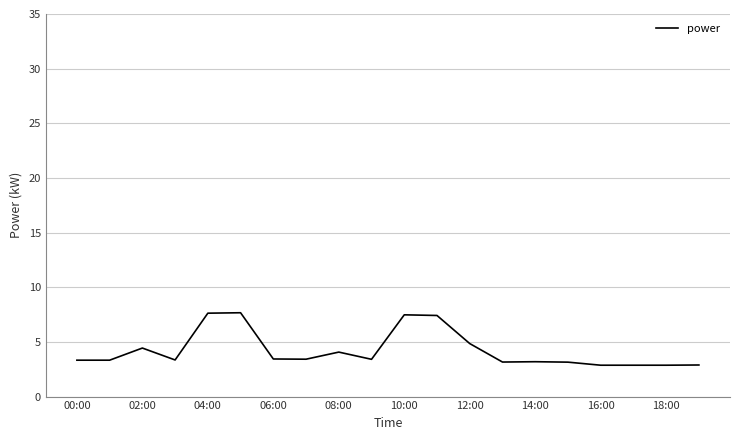

What is the difference between the maximum and minimum values?

4.8